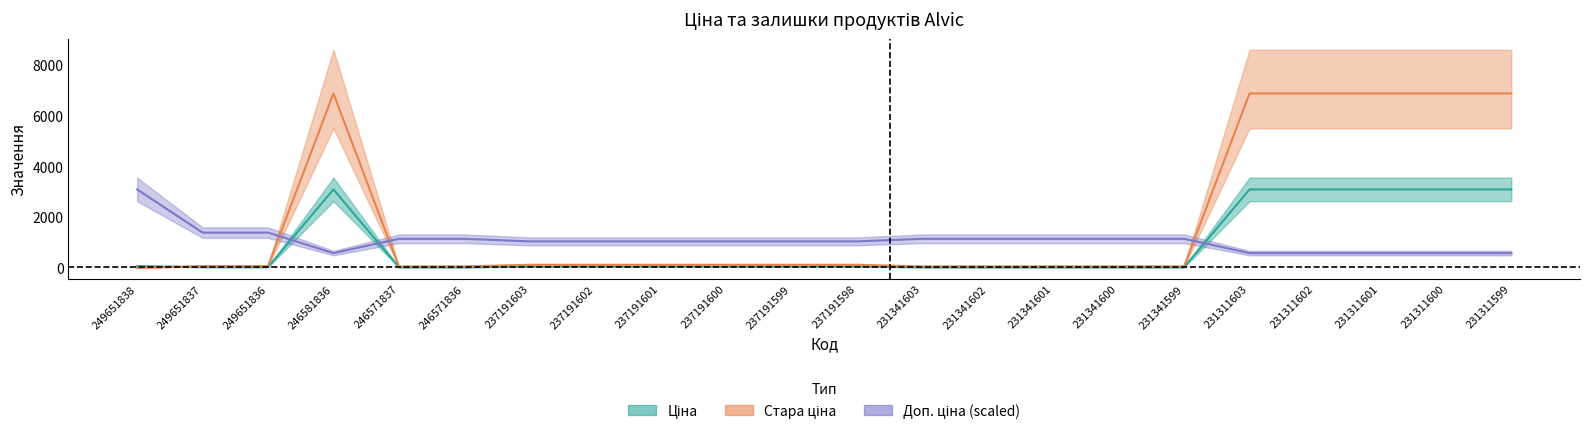

Reading right to left, list all the values displayed in this chart.

Ціна: 231311599=3091.2	231311600=3091.2	231311601=3091.2	231311602=3091.2	231311603=3091.2	231341599=27.0	231341600=27.0	231341601=27.0	231341602=27.0	231341603=27.0	237191598=55.4	237191599=55.4	237191600=55.4	237191601=55.4	237191602=55.4	237191603=55.4	246571836=27.0	246571837=27.0	246581836=3091.2	249651836=32.7	249651837=32.7	249651838=72.7
Стара ціна: 231311599=6869.4	231311600=6869.4	231311601=6869.4	231311602=6869.4	231311603=6869.4	231341599=60.0	231341600=60.0	231341601=60.0	231341602=60.0	231341603=60.0	237191598=123.0	237191599=123.0	237191600=123.0	237191601=123.0	237191602=123.0	237191603=123.0	246571836=60.0	246571837=60.0	246581836=6869.4	249651836=72.7	249651837=72.7	249651838=0.0
Доп. ціна: 231311599=583.8	231311600=583.8	231311601=583.8	231311602=583.8	231311603=583.8	231341599=1146.9	231341600=1146.9	231341601=1146.9	231341602=1146.9	231341603=1146.9	237191598=1045.6	237191599=1045.6	237191600=1045.6	237191601=1045.6	237191602=1045.6	237191603=1045.6	246571836=1146.9	246571837=1146.9	246581836=583.8	249651836=1391.1	249651837=1391.1	249651838=3091.2